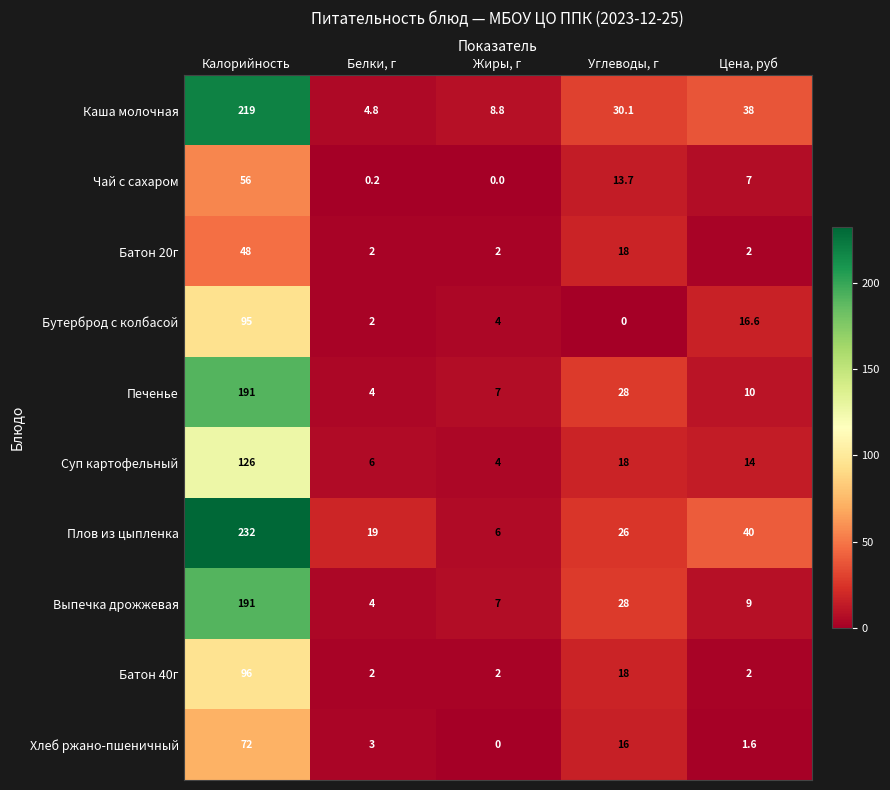

What value does the Плов из цыпленка series have at Калорийность?

232.0